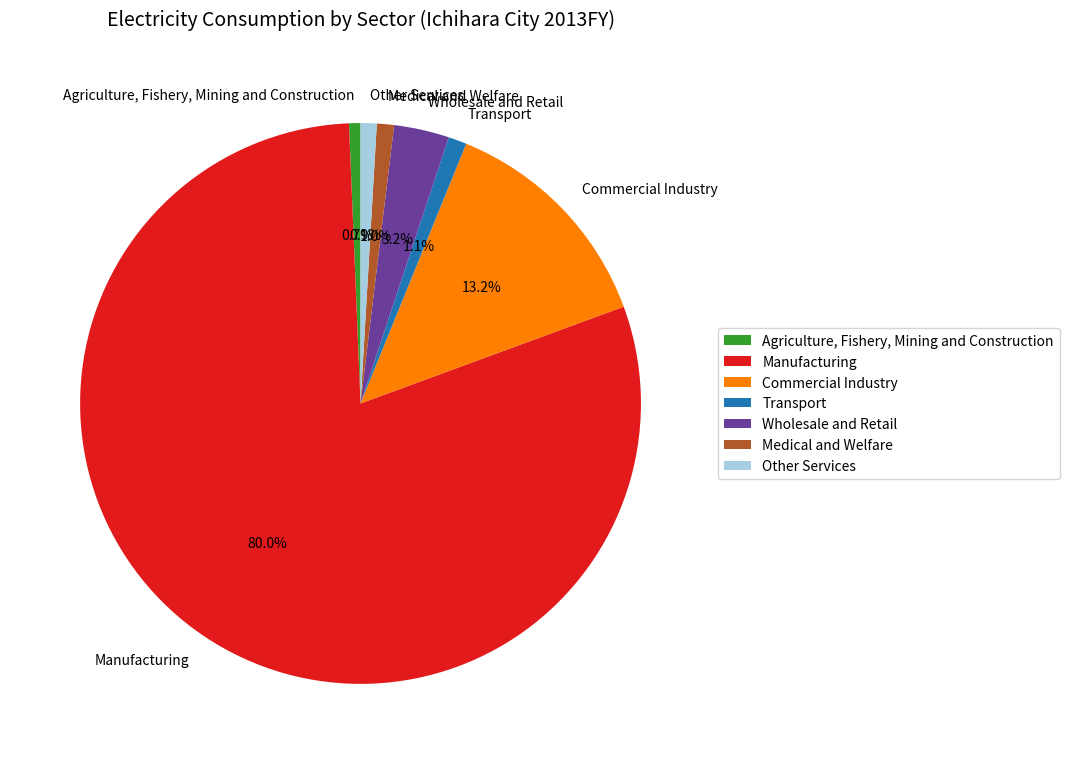

To the nearest percent, what percentage of the pie is Commercial Industry?

13%